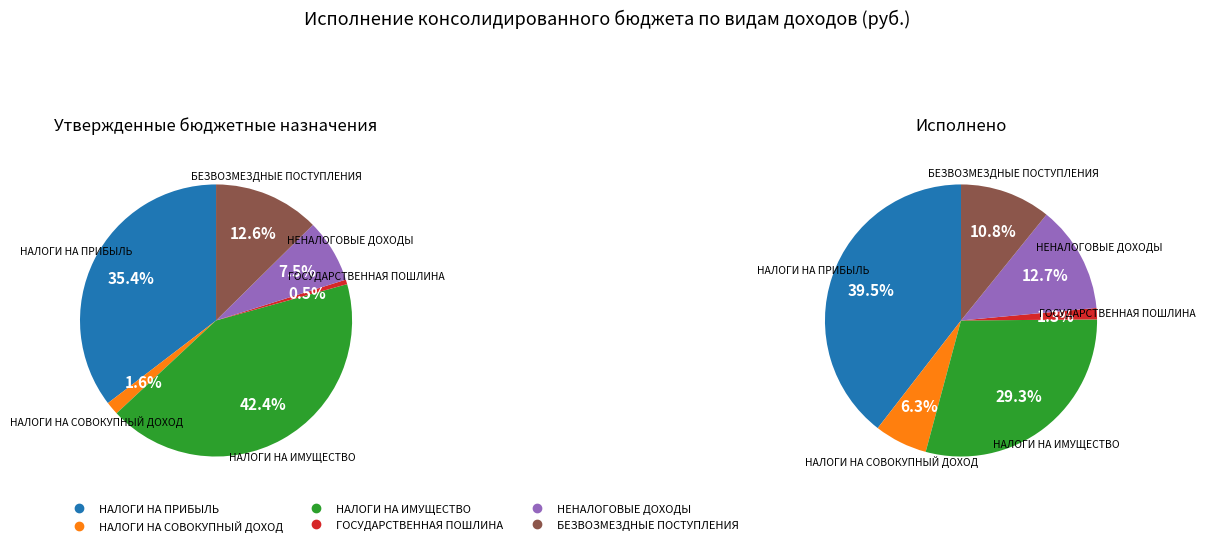

To the nearest percent, what is the difference between the ГОСУДАРСТВЕННАЯ ПОШЛИНА and НАЛОГИ НА ИМУЩЕСТВО slice percentages?

42%